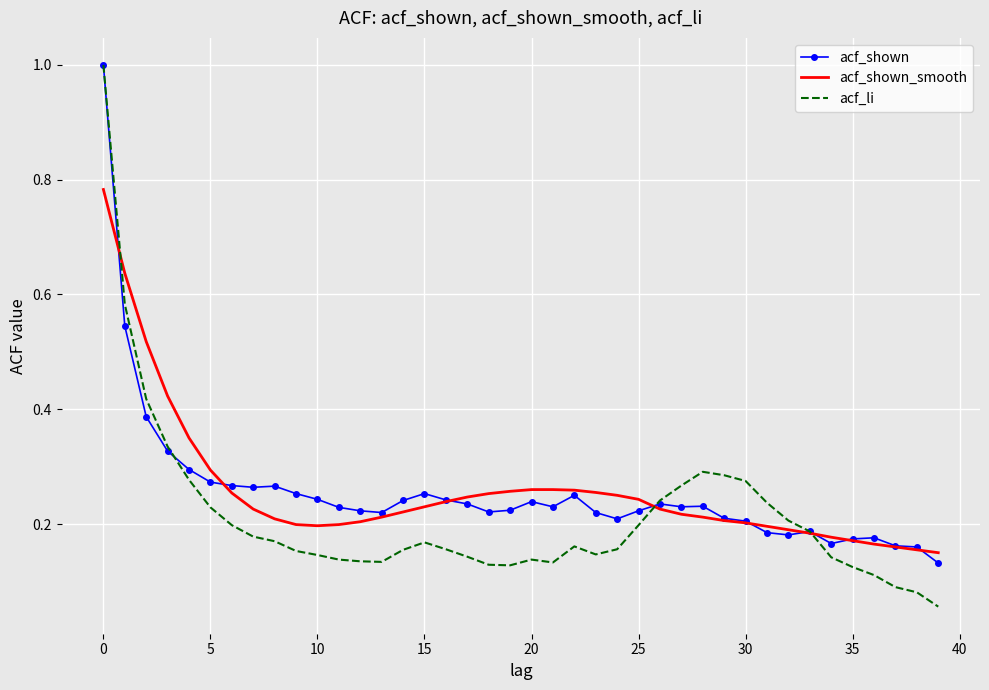

What is the maximum value shown in the chart?

1.0